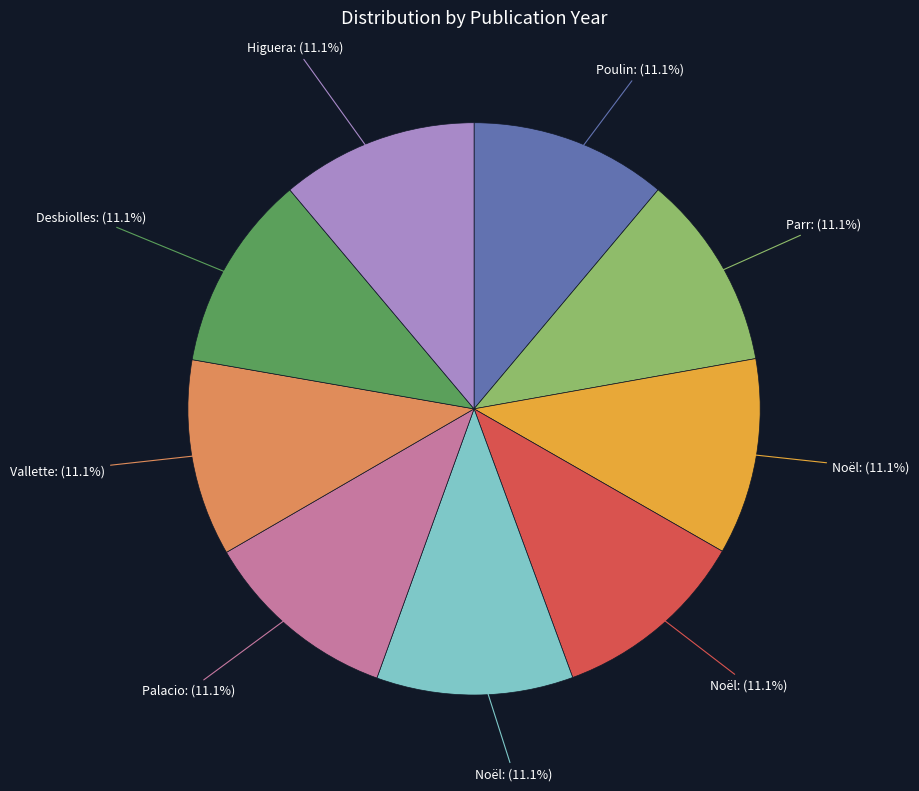

How many segments does this pie chart have?

9